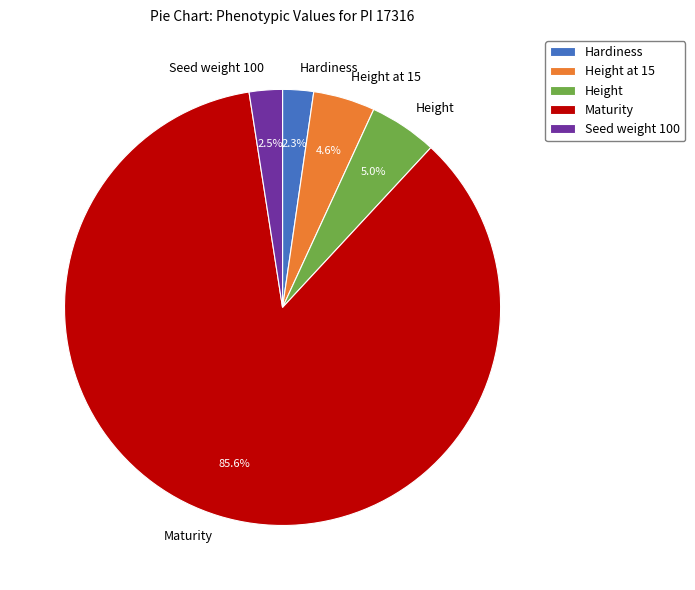

To the nearest percent, what is the difference between the Height at 15 and Hardiness slice percentages?

2%